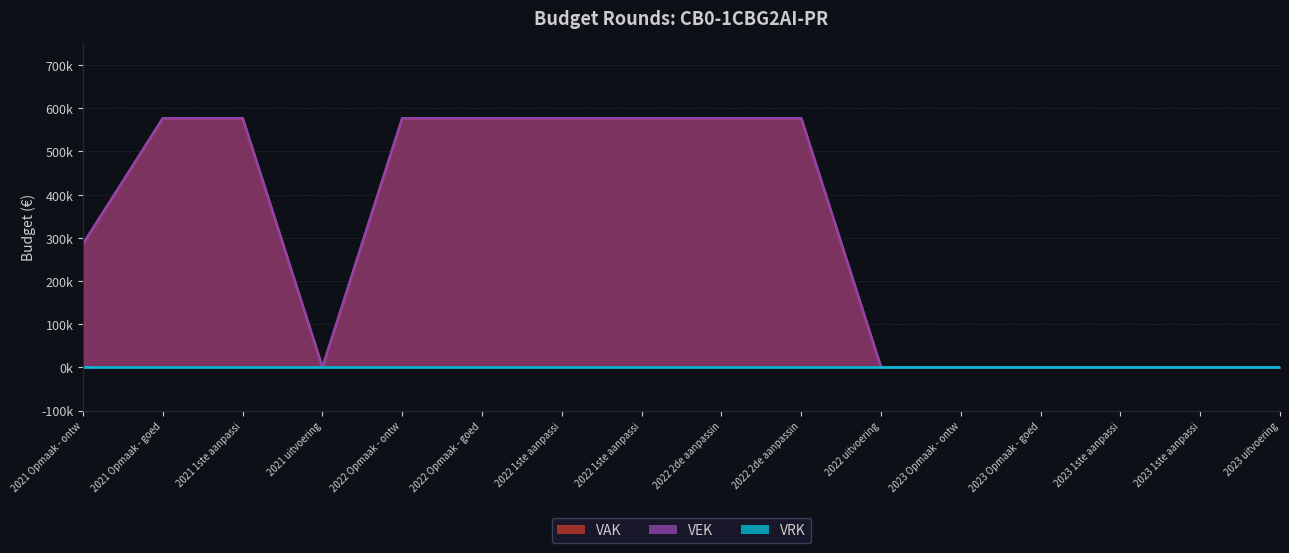

True or false: VAK and VEK intersect in this chart.

False